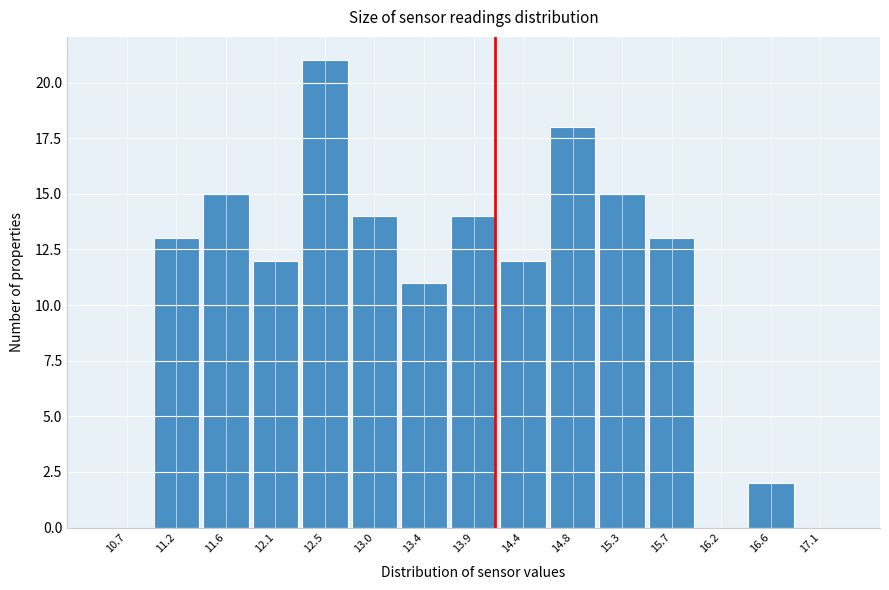

What is the height of the bar covering 12.30 to 12.75 on the x-axis? Neither the bar edges nor the heights are printed on the chart, so give them approximately, as read against the axes.

21